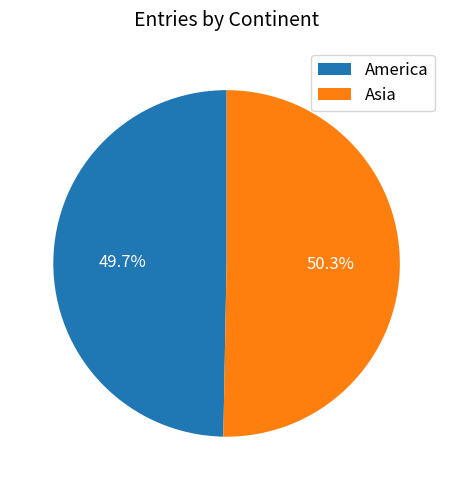

To the nearest percent, what percentage of the pie is America?

50%